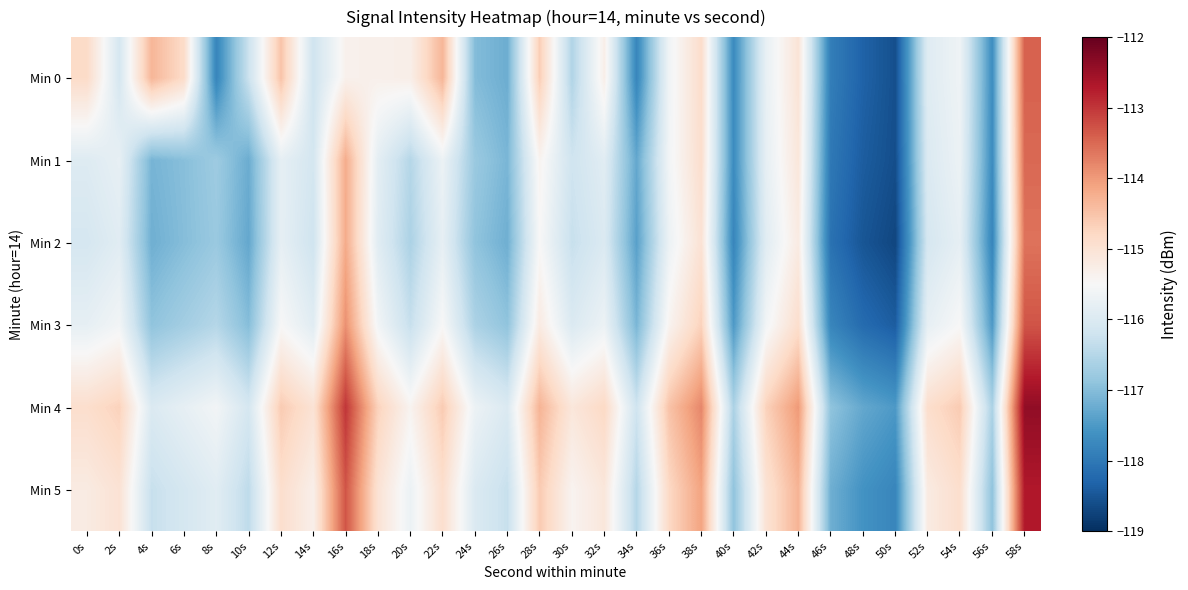

Which series has the largest total across all categories?

Min 4